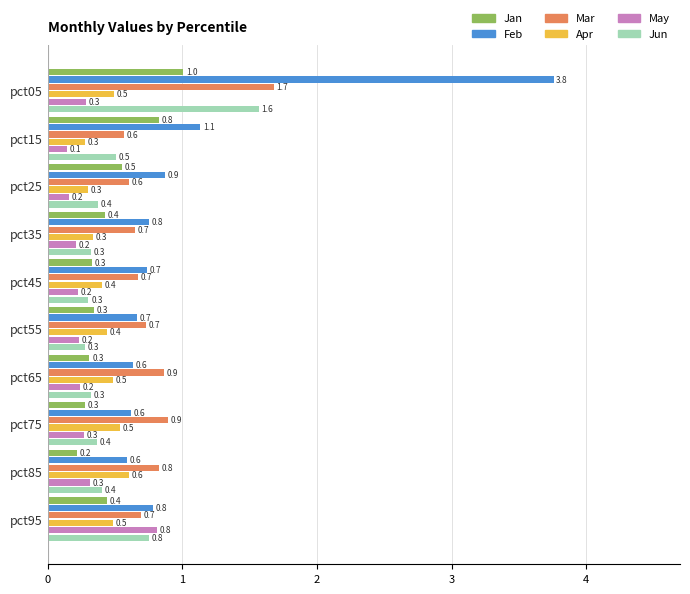

True or false: Mar has a value of 1.0 at pct55.

False